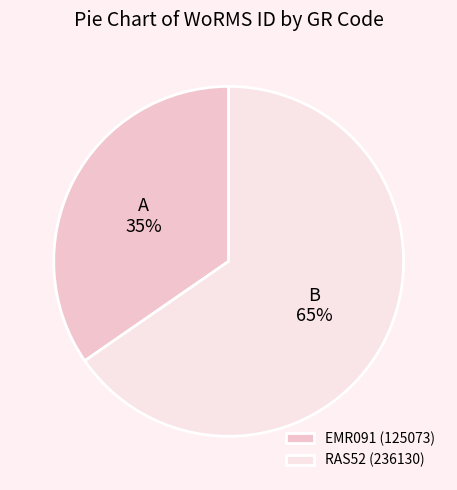

Is RAS52 the majority of the pie?

Yes